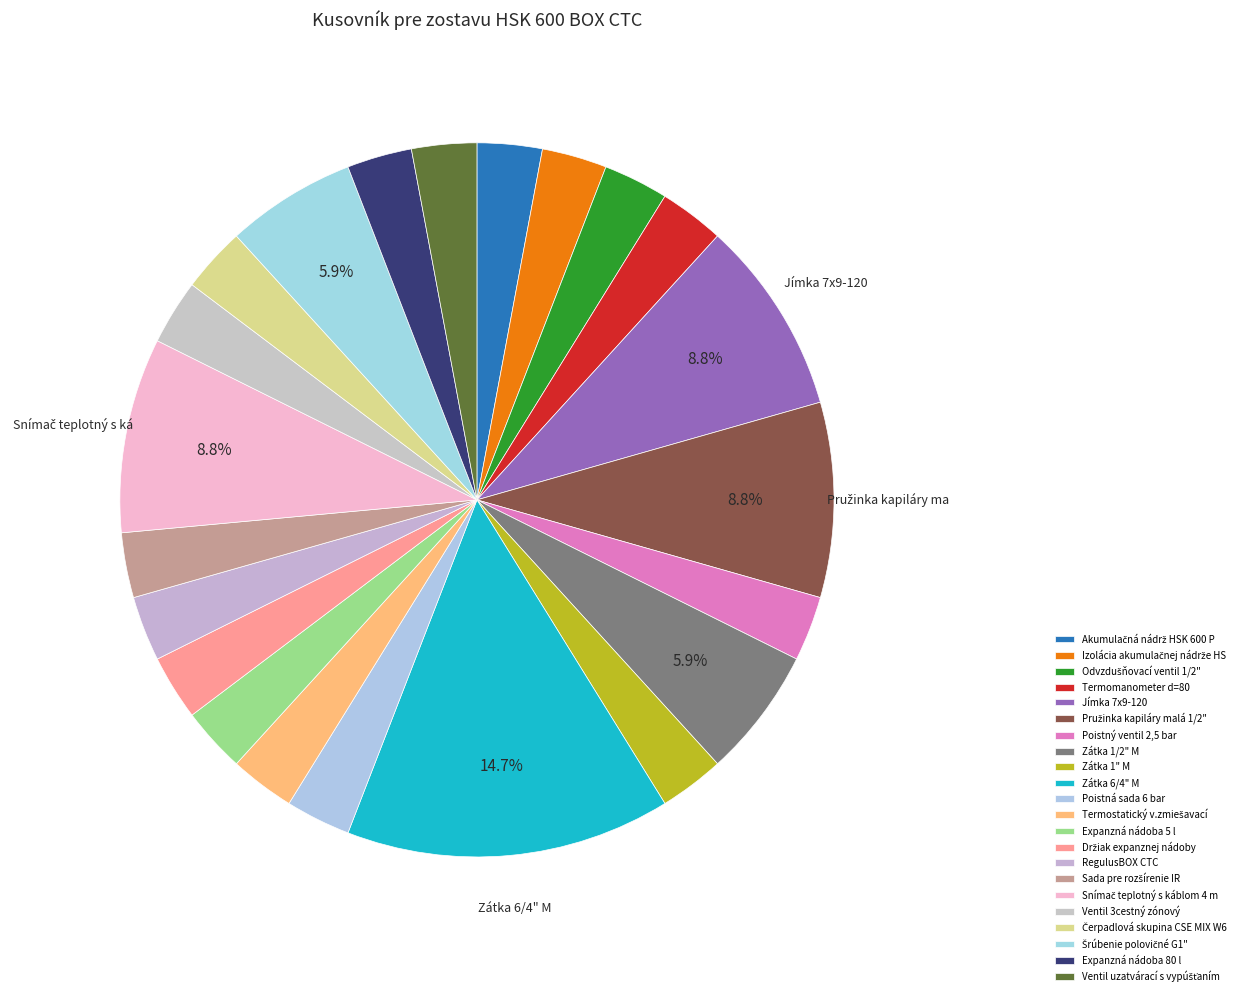

Count the number of slices in the pie.

22